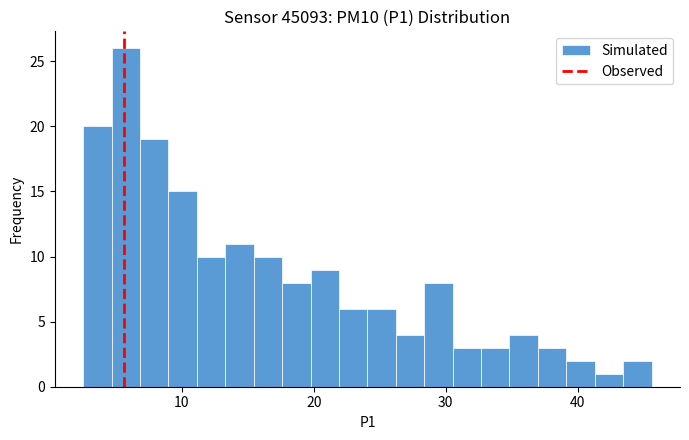

Around what value on the x-axis is the tallest bar? Give the approximate position of its centre, as read against the axis.

6